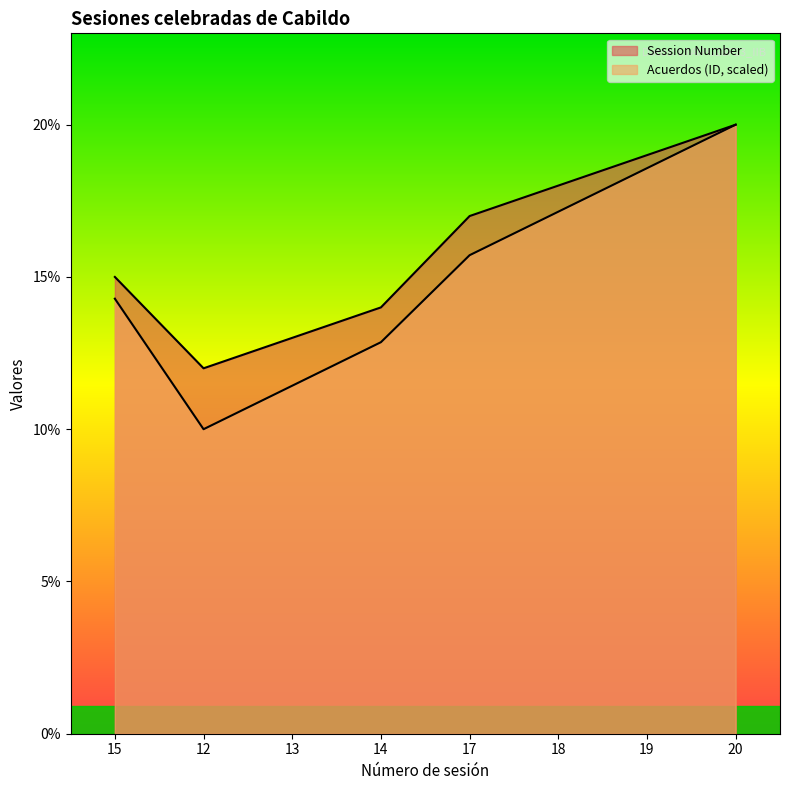

Which series has the largest range (max minus min)?

Acuerdos (ID)